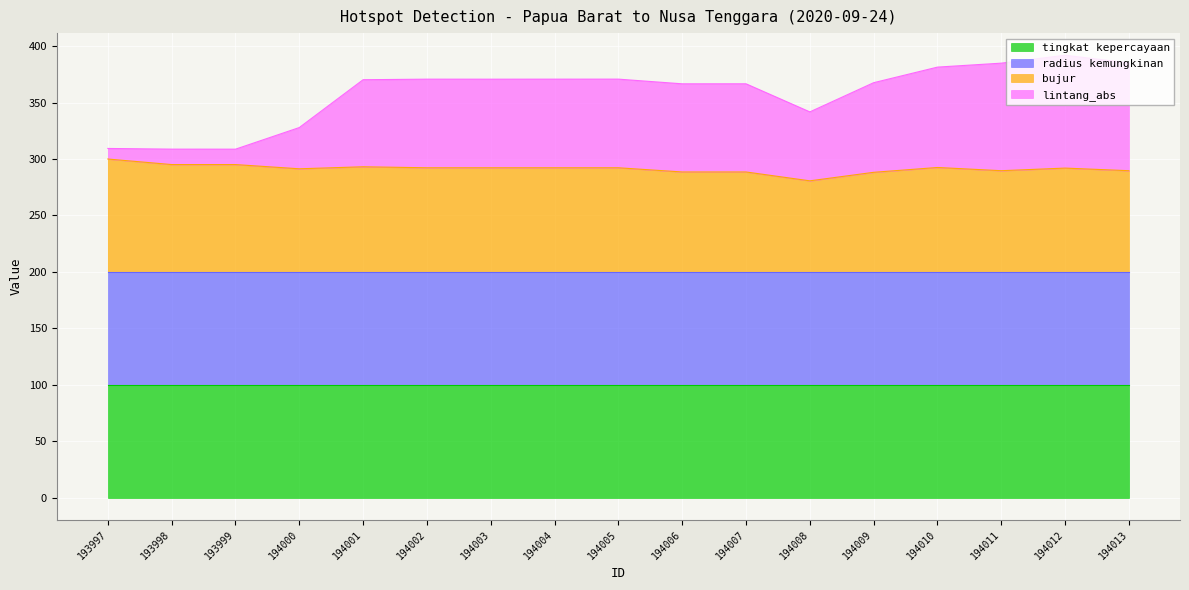

True or false: bujur and lintang_abs intersect in this chart.

False